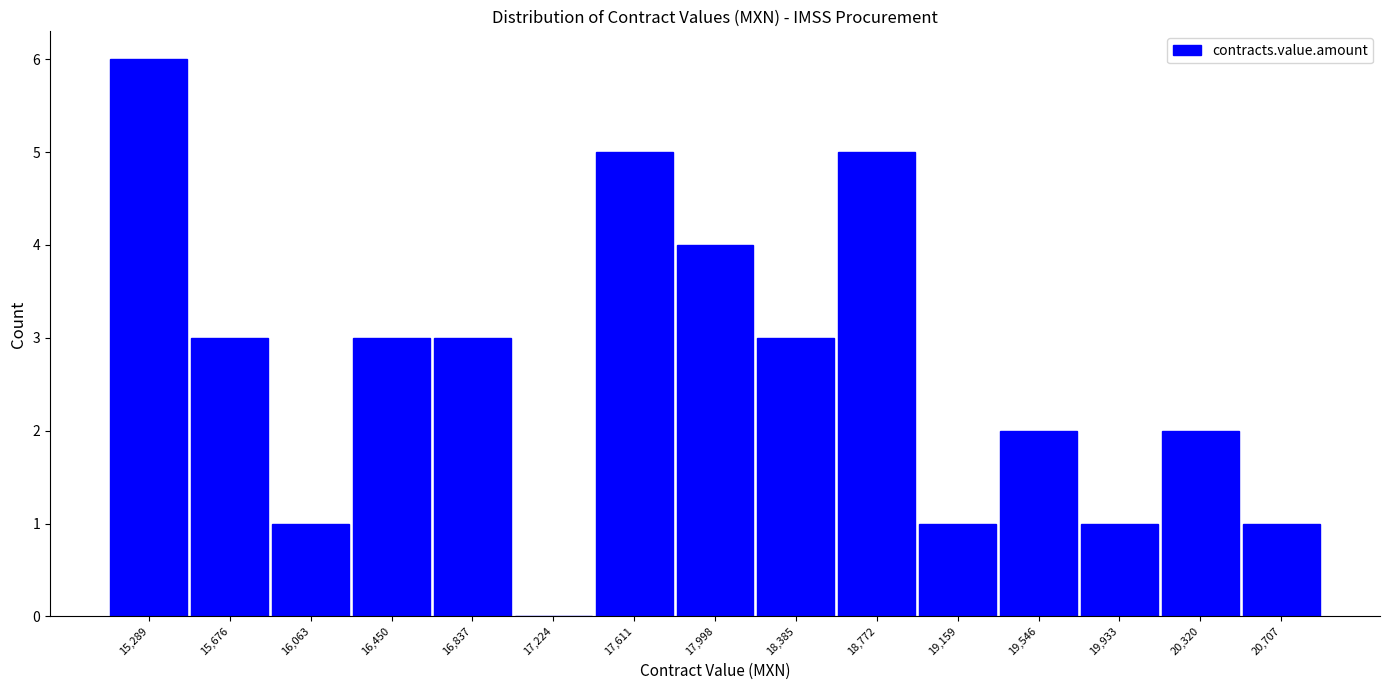

Which range on the x-axis has the tallest bar?

15100 to 15500